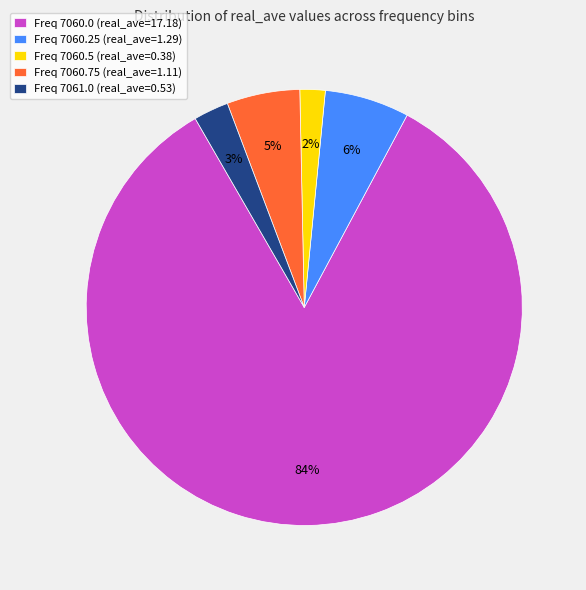

Which category has the smallest portion of the pie?

Freq 7060.5 (real_ave=0.38)